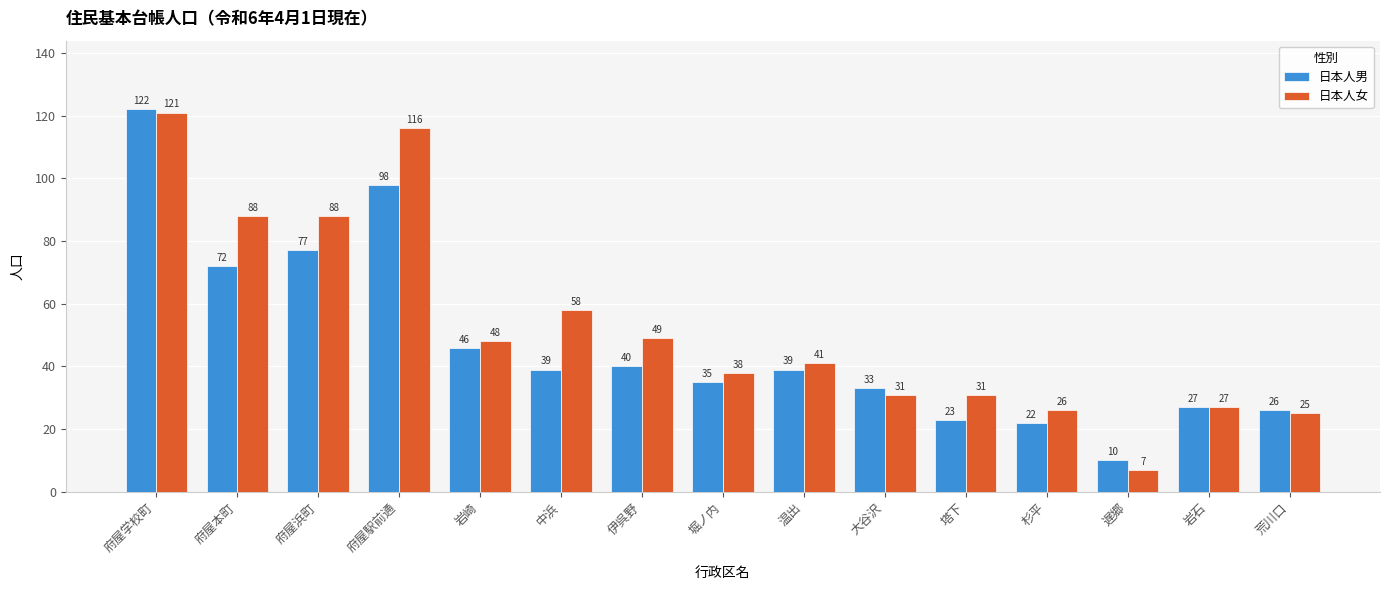

Which series has the largest total across all categories?

日本人女